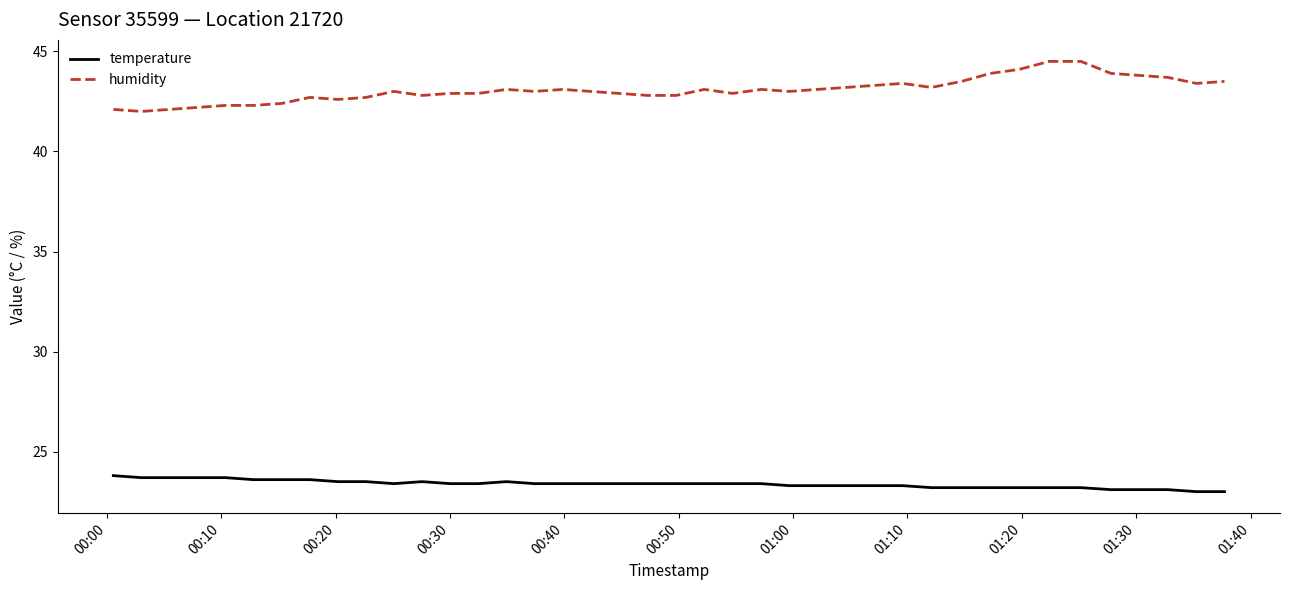

Which series has the largest range (max minus min)?

humidity